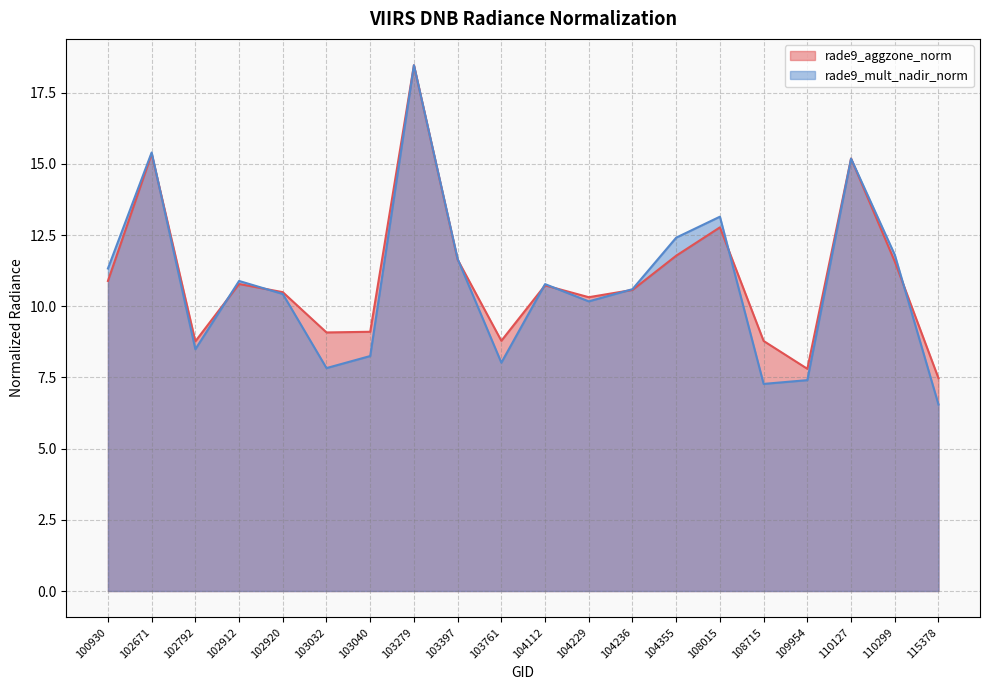

Reading right to left, extract all data points from this chart.

rade9_aggzone_norm: 7.5	11.6	15.2	7.8	8.8	12.8	11.8	10.6	10.3	10.7	8.8	11.6	18.5	9.1	9.1	10.5	10.8	8.8	15.4	10.9
rade9_mult_nadir_norm: 6.6	11.8	15.2	7.4	7.3	13.1	12.4	10.6	10.2	10.8	8.0	11.7	18.5	8.3	7.8	10.4	10.9	8.5	15.4	11.3